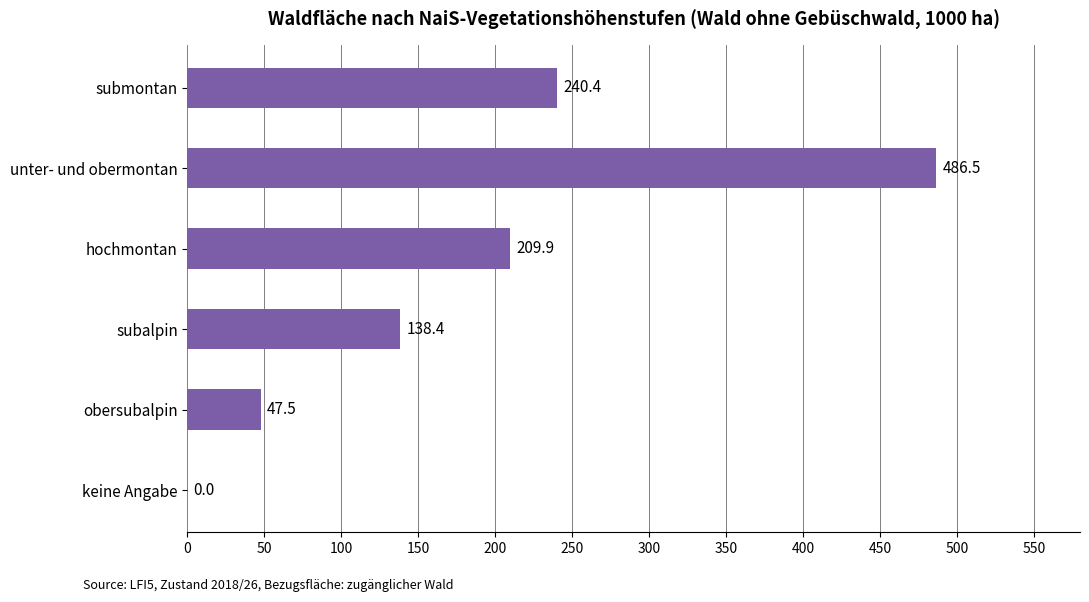

Reading top to bottom, what are all the values shown in this chart?

submontan=240.4	unter- und obermontan=486.5	hochmontan=209.9	subalpin=138.4	obersubalpin=47.5	keine Angabe=0.0